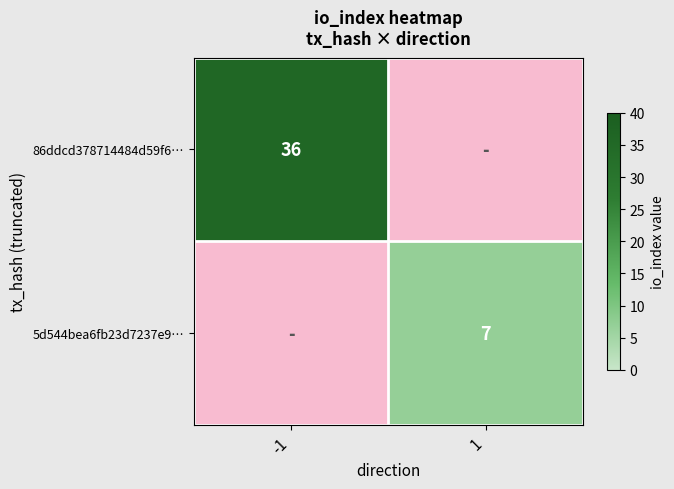

Is the value of 86ddcd378714484d59f6… at -1 greater than the value of 5d544bea6fb23d7237e9… at 1?

Yes